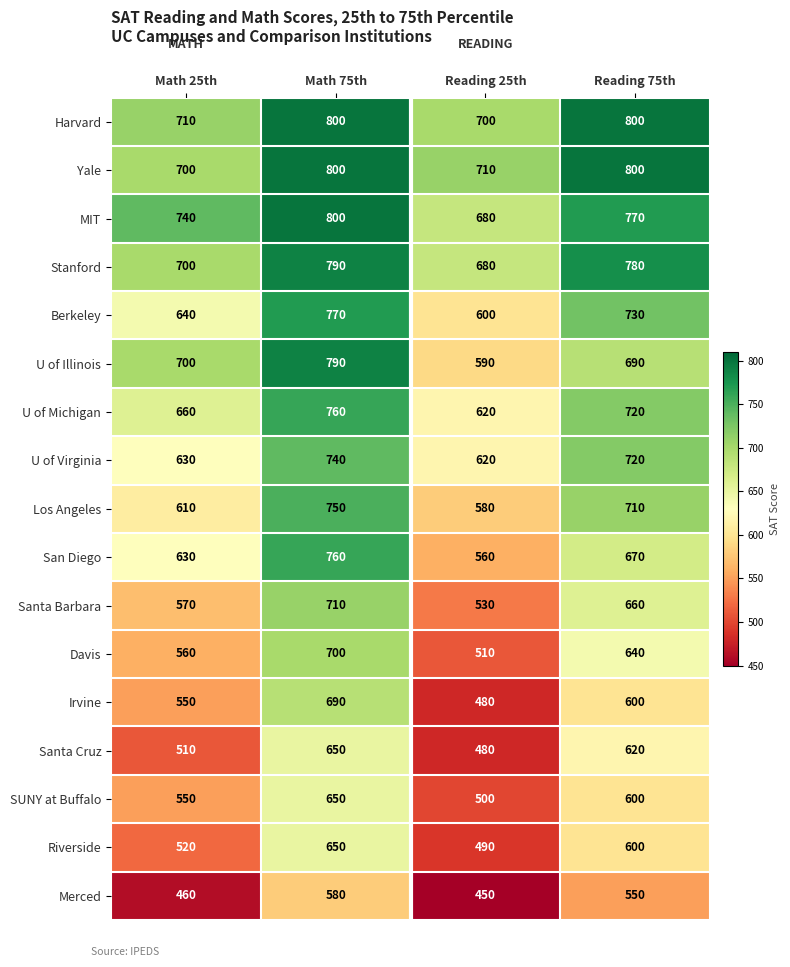

Where does the Stanford series first go above 780?

Math 75th